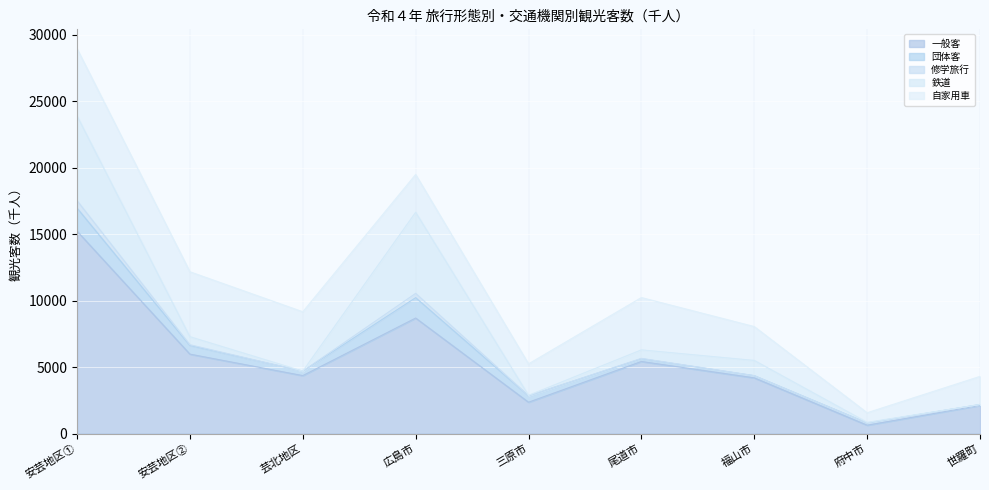

The 団体客 series shows 164 at 福山市. True or false?

True